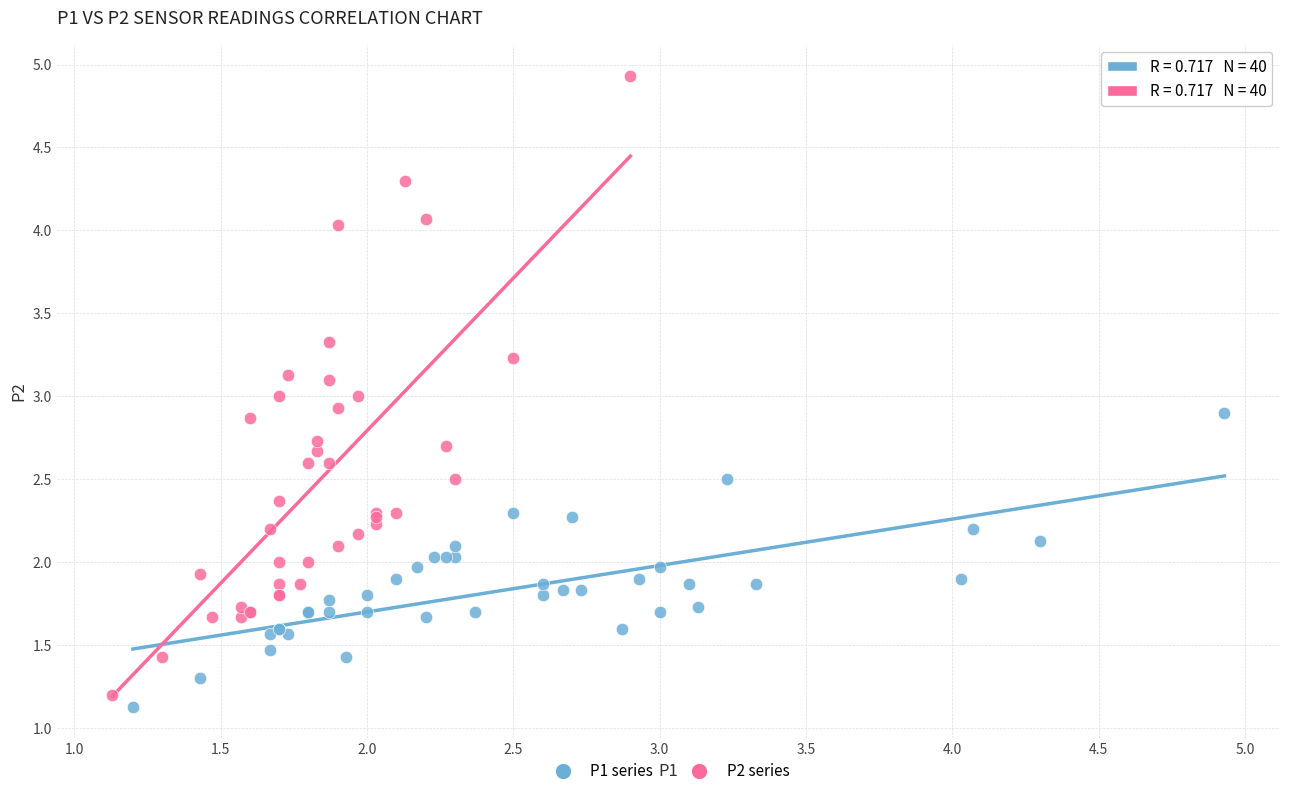

Which series has the largest Y range (max minus min)?

P2 series